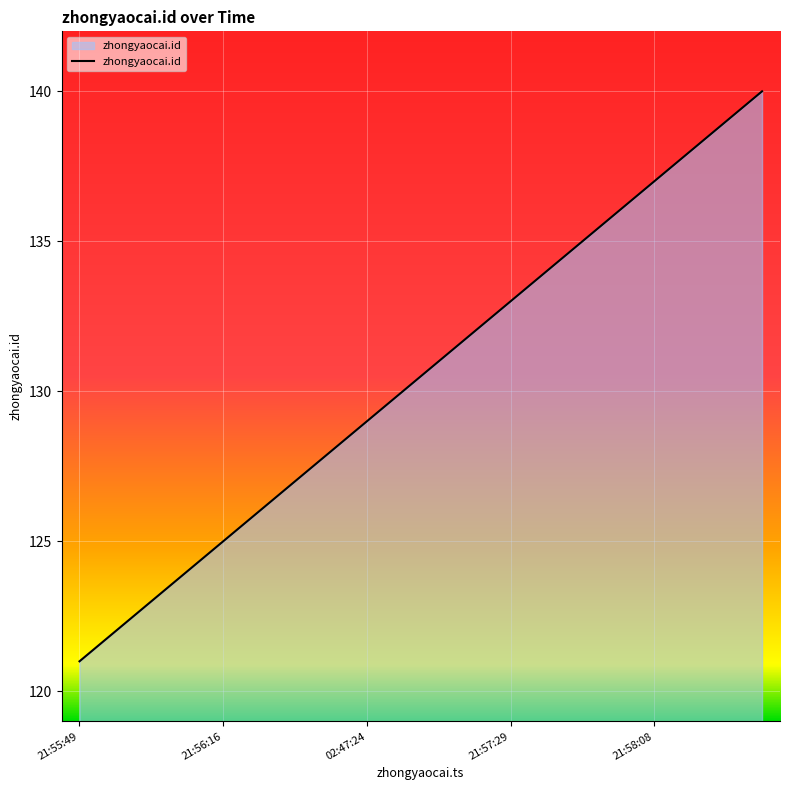

What is the difference between the maximum and minimum values?

19